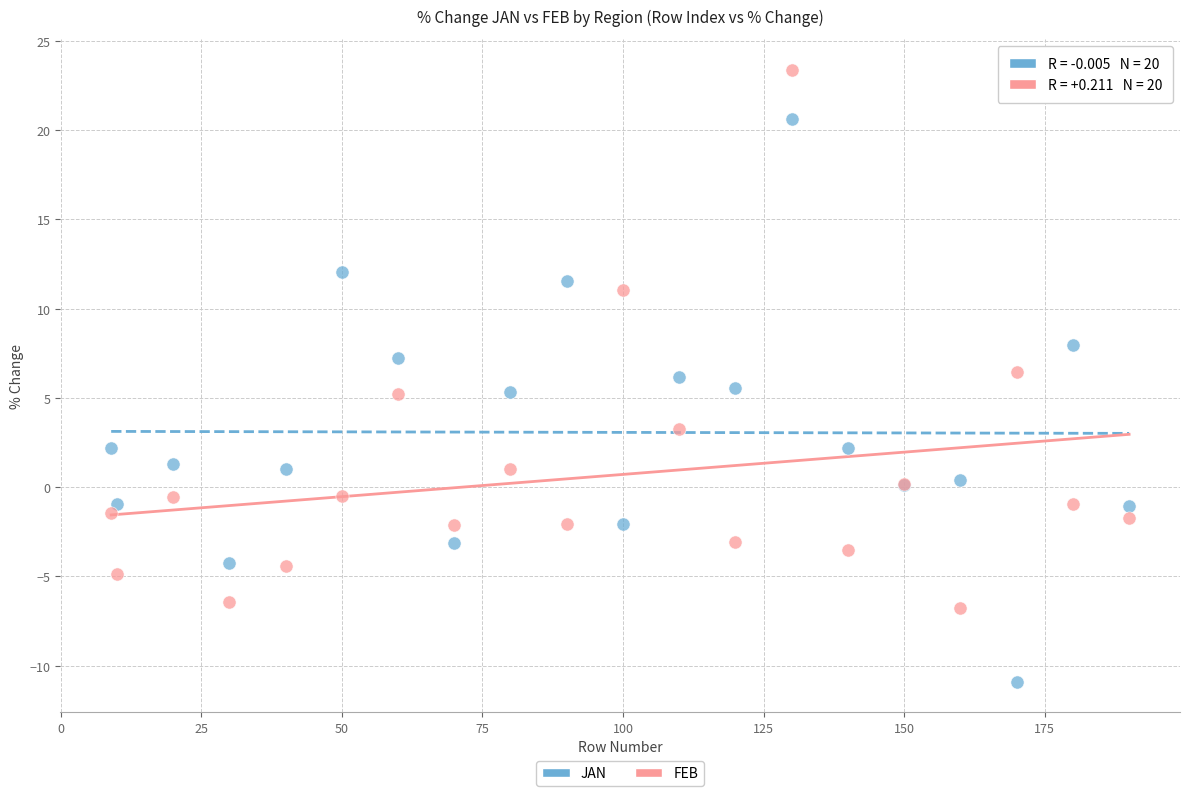

Which series reaches the minimum Y coordinate?

JAN